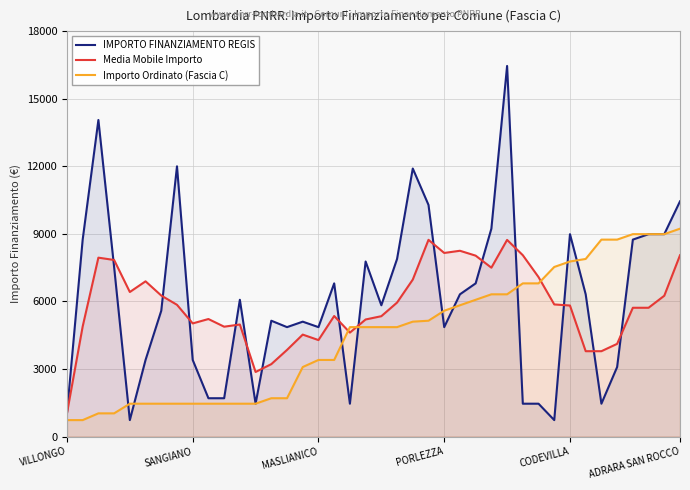

Is it true that IMPORTO FINANZIAMENTO REGIS equals 1753.3 at 14?

False